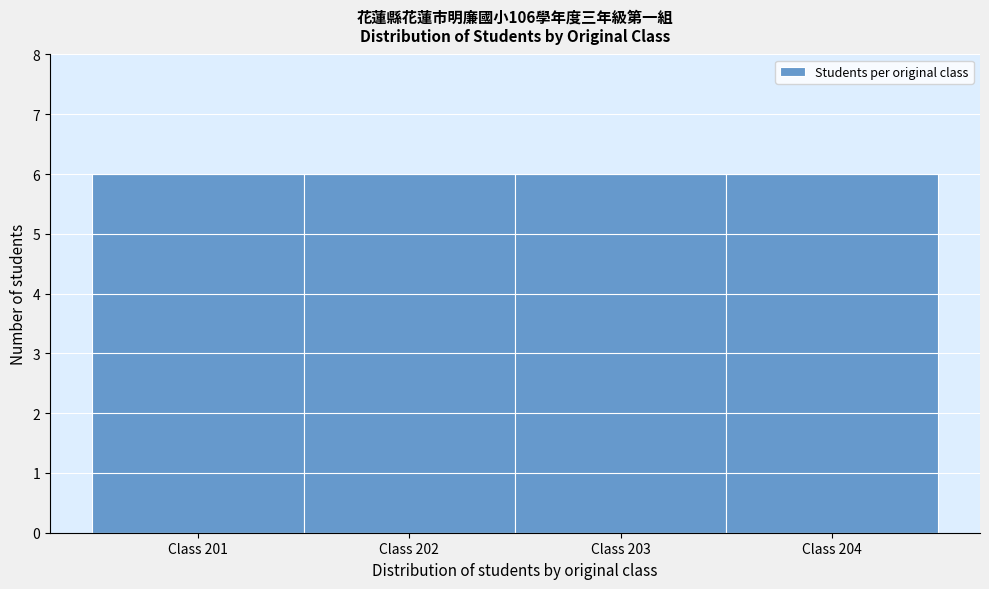

How tall is the bar that spans 201.5 to 202.5 on the x-axis? The values are not printed on the chart, so give them approximately, as read against the axis.

6